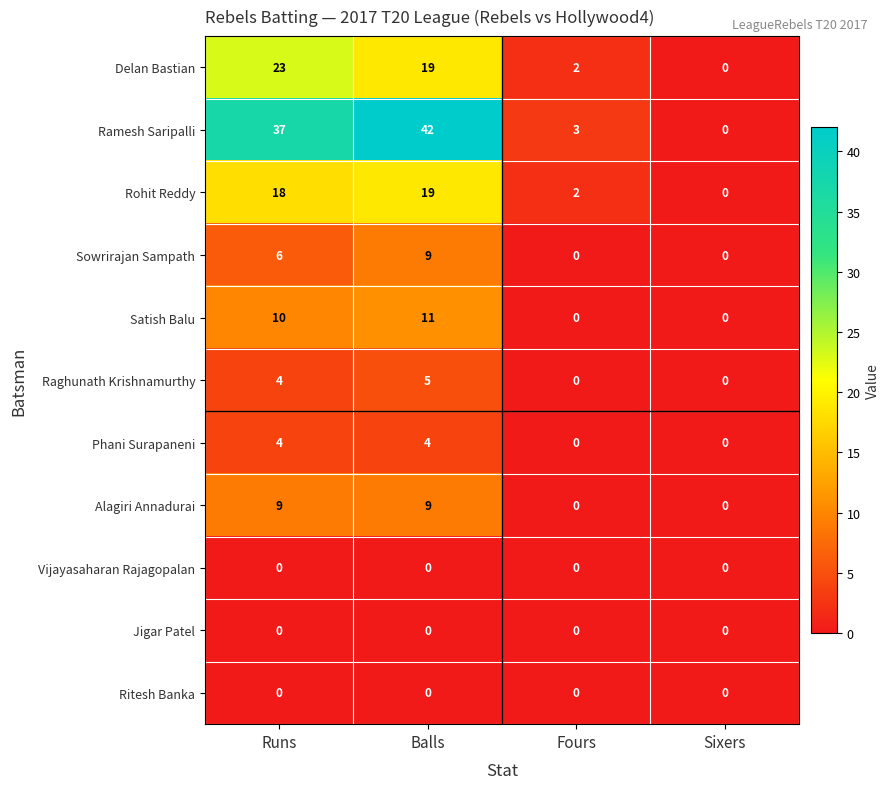

Count the number of categories in the chart.

4